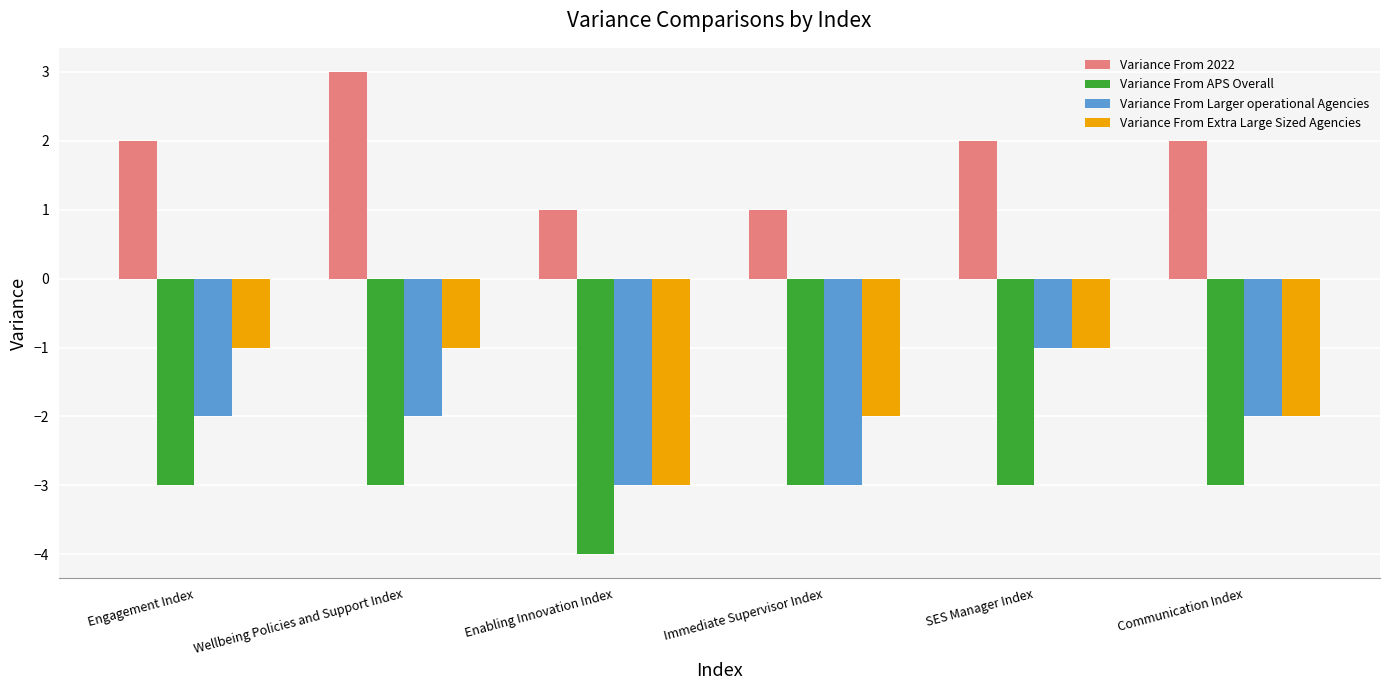

What are all the series names shown in the legend?

Variance From 2022, Variance From APS Overall, Variance From Larger operational Agencies, Variance From Extra Large Sized Agencies